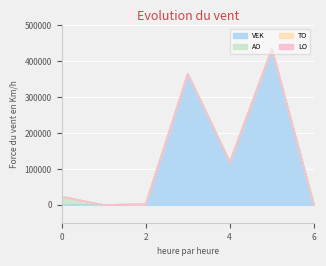

Does the chart display data point markers on the line(s)?

No